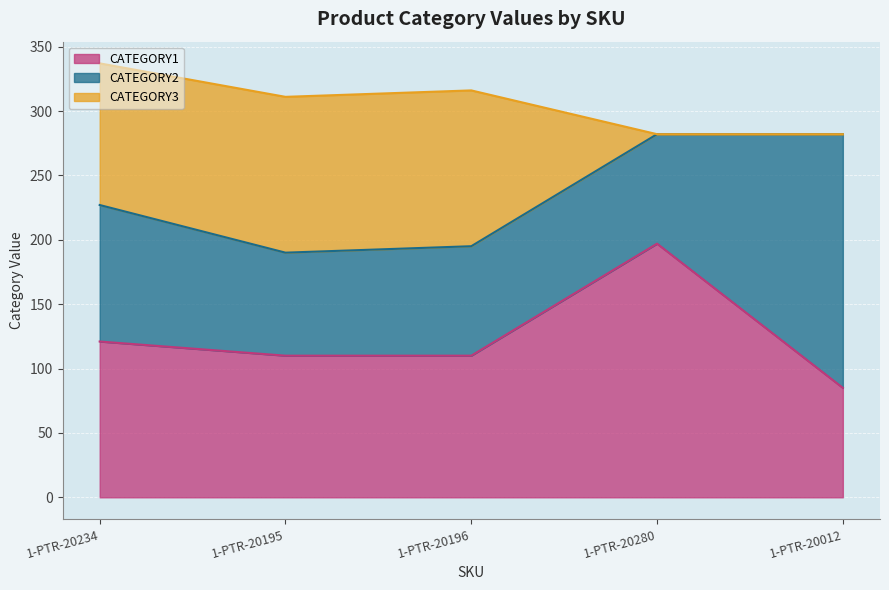

True or false: CATEGORY2 and CATEGORY3 intersect in this chart.

True